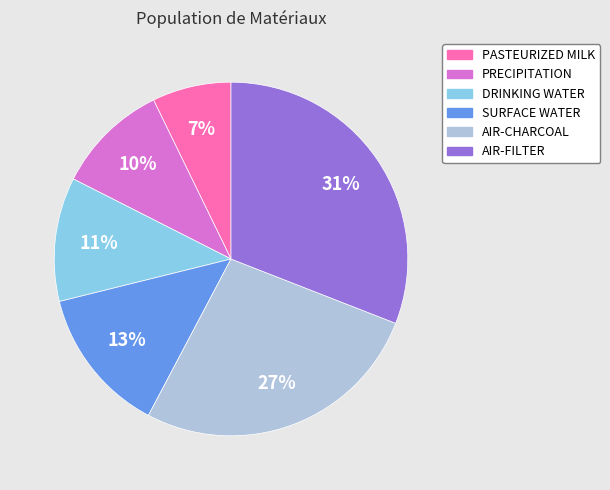

To the nearest percent, what is the difference between the largest and smallest slice percentages?

24%